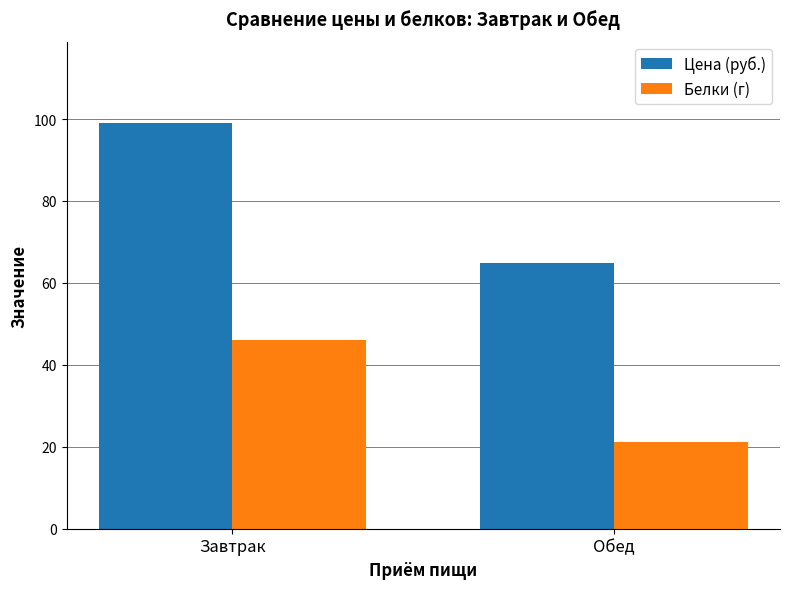

At how many categories does at least one series exceed 57?

2